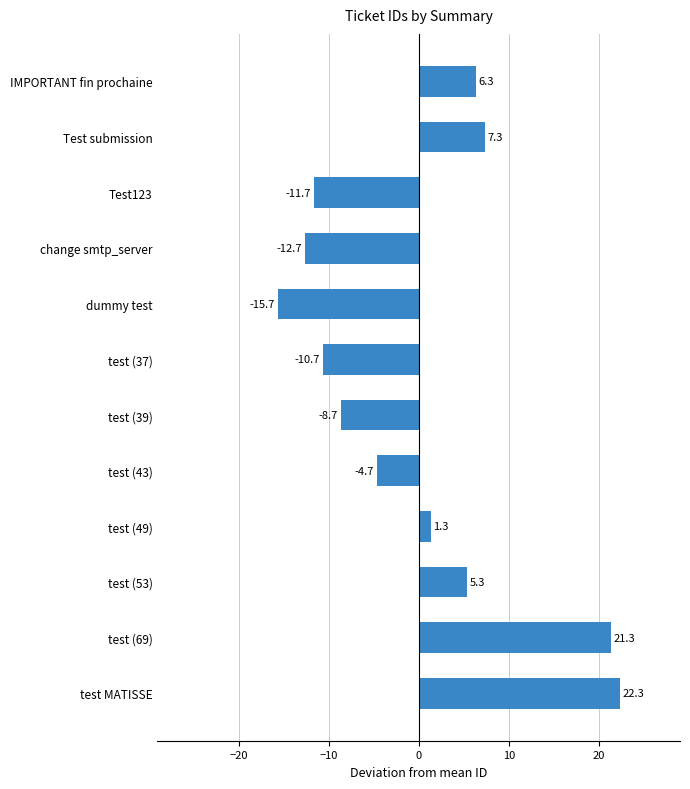

At which label is the value closest to 3?

test (49)